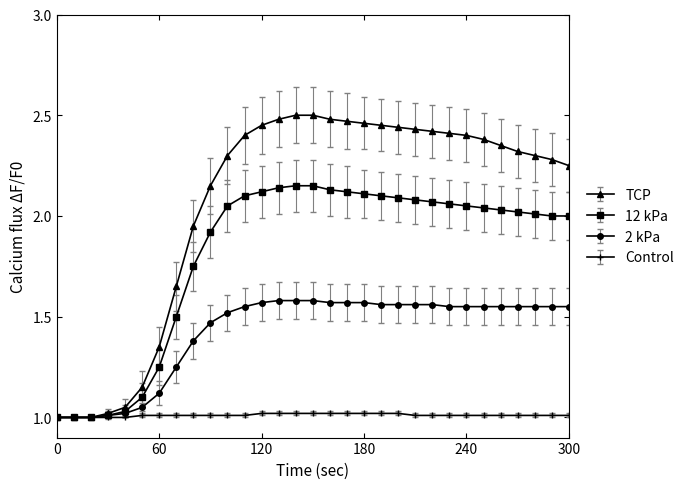

Rank the series by their average value, from highest to lowest.

TCP, 12 kPa, 2 kPa, Control